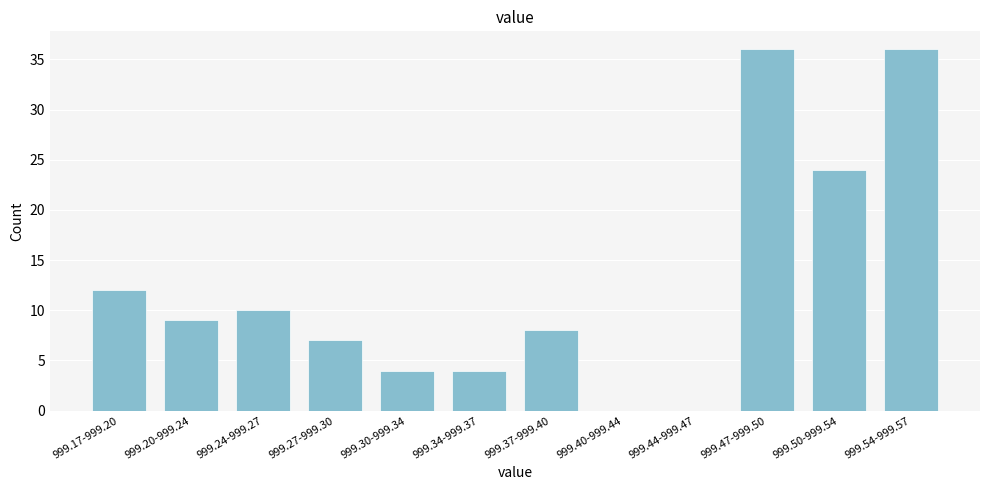

Reading right to left, transcribe all the data shown in this chart.

999.54-999.57=36	999.50-999.54=24	999.47-999.50=36	999.44-999.47=0	999.40-999.44=0	999.37-999.40=8	999.34-999.37=4	999.30-999.34=4	999.27-999.30=7	999.24-999.27=10	999.20-999.24=9	999.17-999.20=12